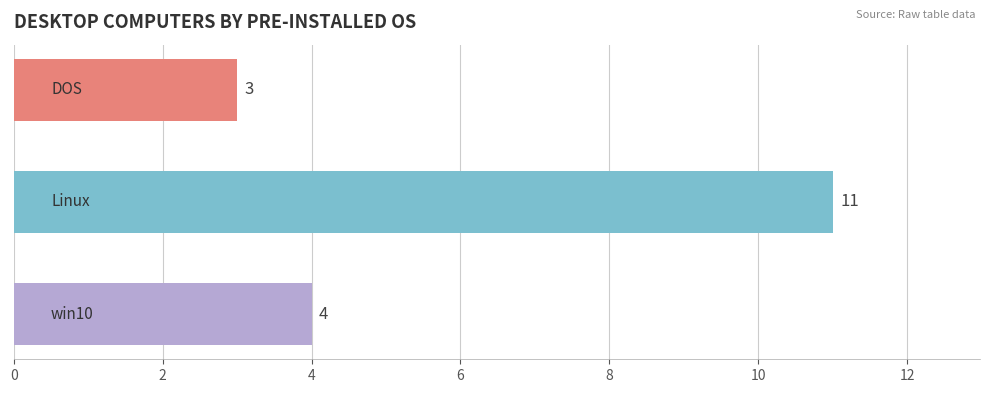

What is the smallest value displayed?

3